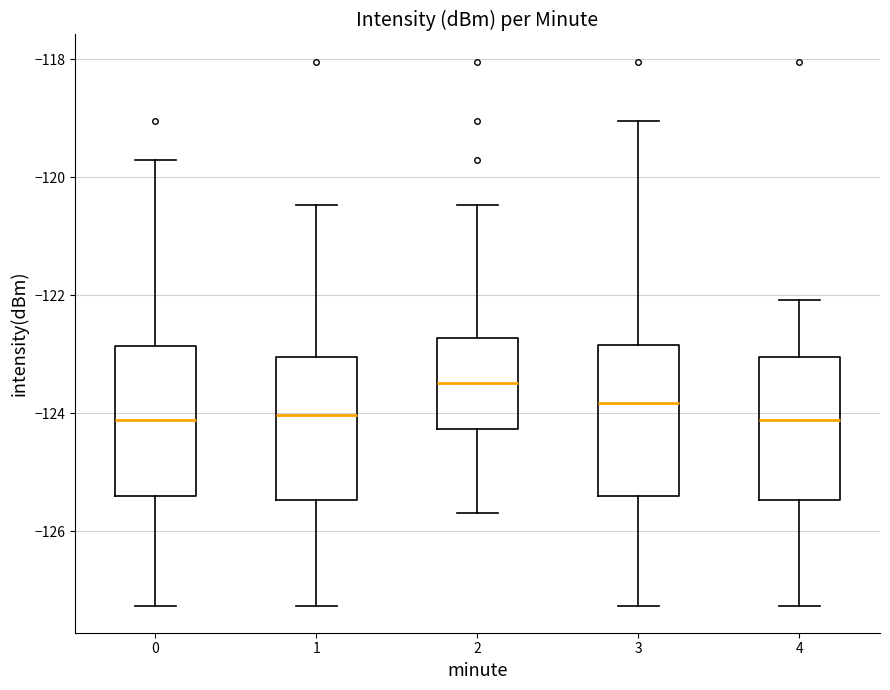

Reading left to right, read every box against the y-axis: the position of its median line, the range the box covers, and the ends of its whiskers. The values are not printed on the chart, so give them approximately, as read against the axis.

0: median -124.2, box -125.4 to -122.8, whiskers -127.2 to -119.6
1: median -124.0, box -125.4 to -123.0, whiskers -127.2 to -120.4
2: median -123.4, box -124.2 to -122.8, whiskers -125.6 to -120.4
3: median -123.8, box -125.4 to -122.8, whiskers -127.2 to -119.0
4: median -124.2, box -125.4 to -123.0, whiskers -127.2 to -122.0